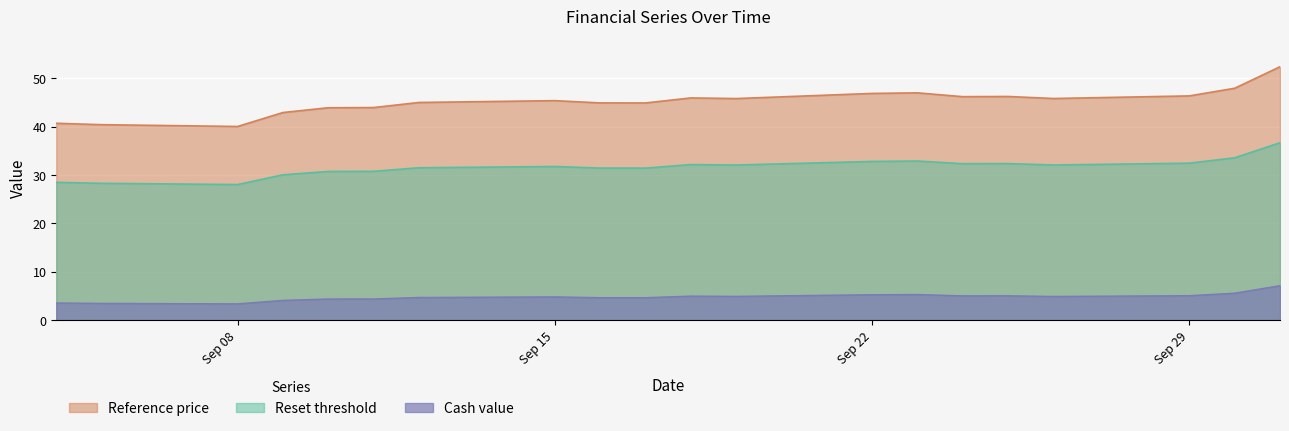

True or false: Reference price and Reset threshold cross at least once.

False